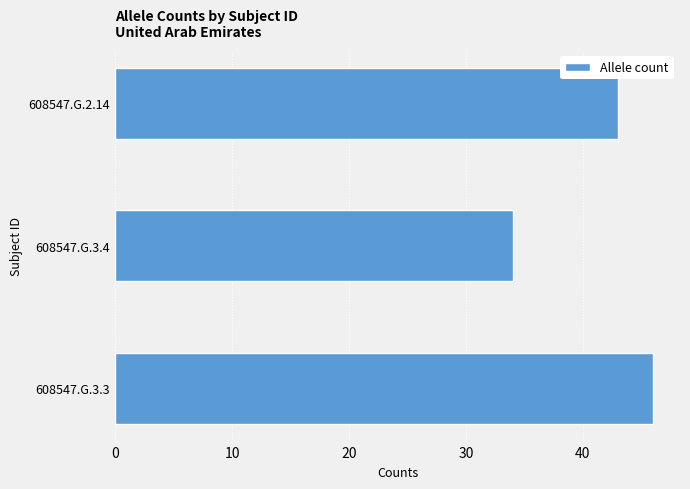

What is the difference between the maximum and second lowest values?

3